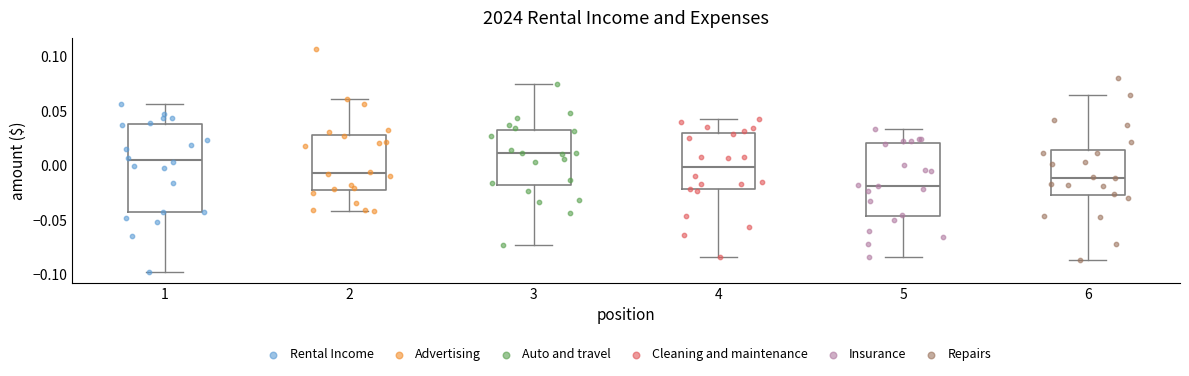

Which box has the highest median line?

3